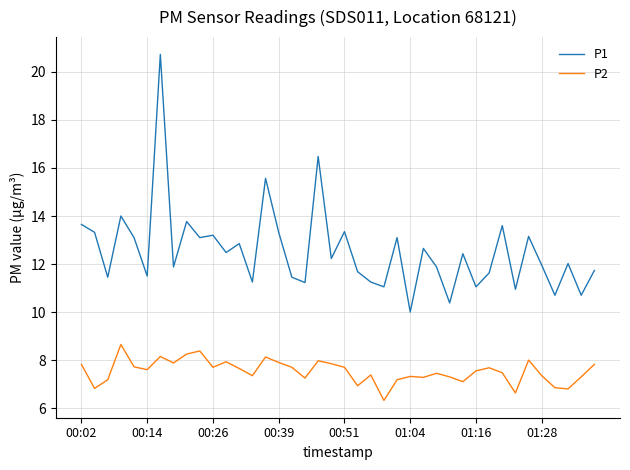

Which series has the largest total across all categories?

P1